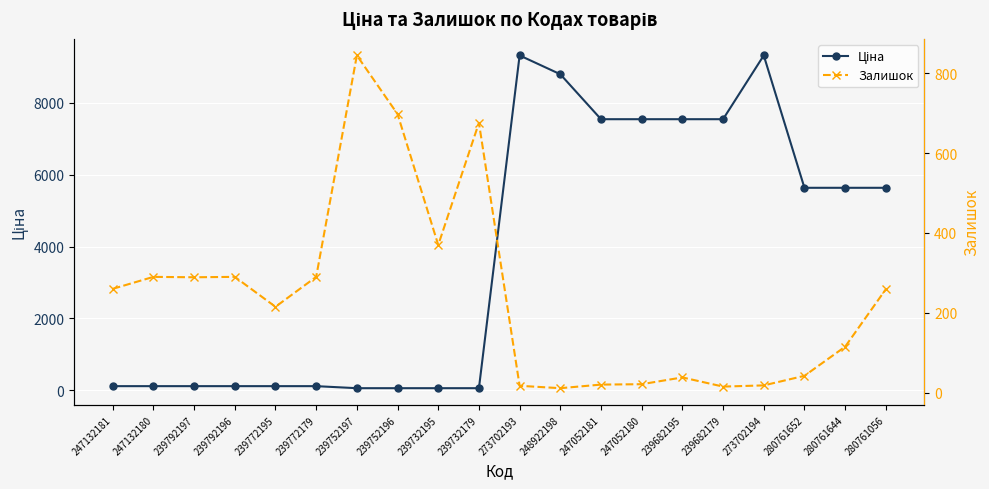

How many values in the Ціна series are below 5636?

10